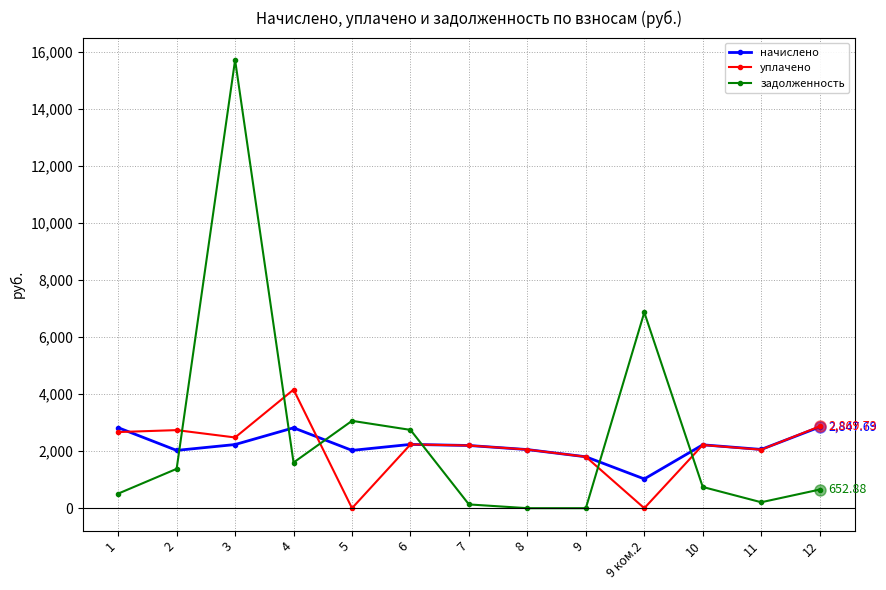

What is the label of the 8th point from the right?

6